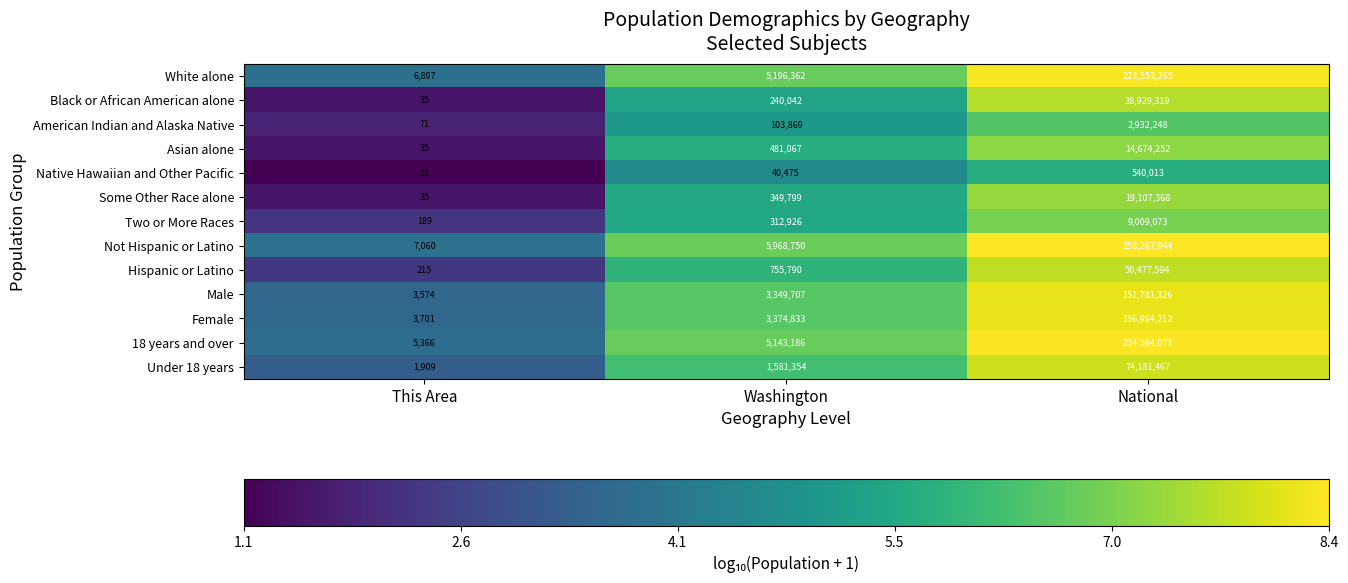

What is the minimum value shown in the chart?

13